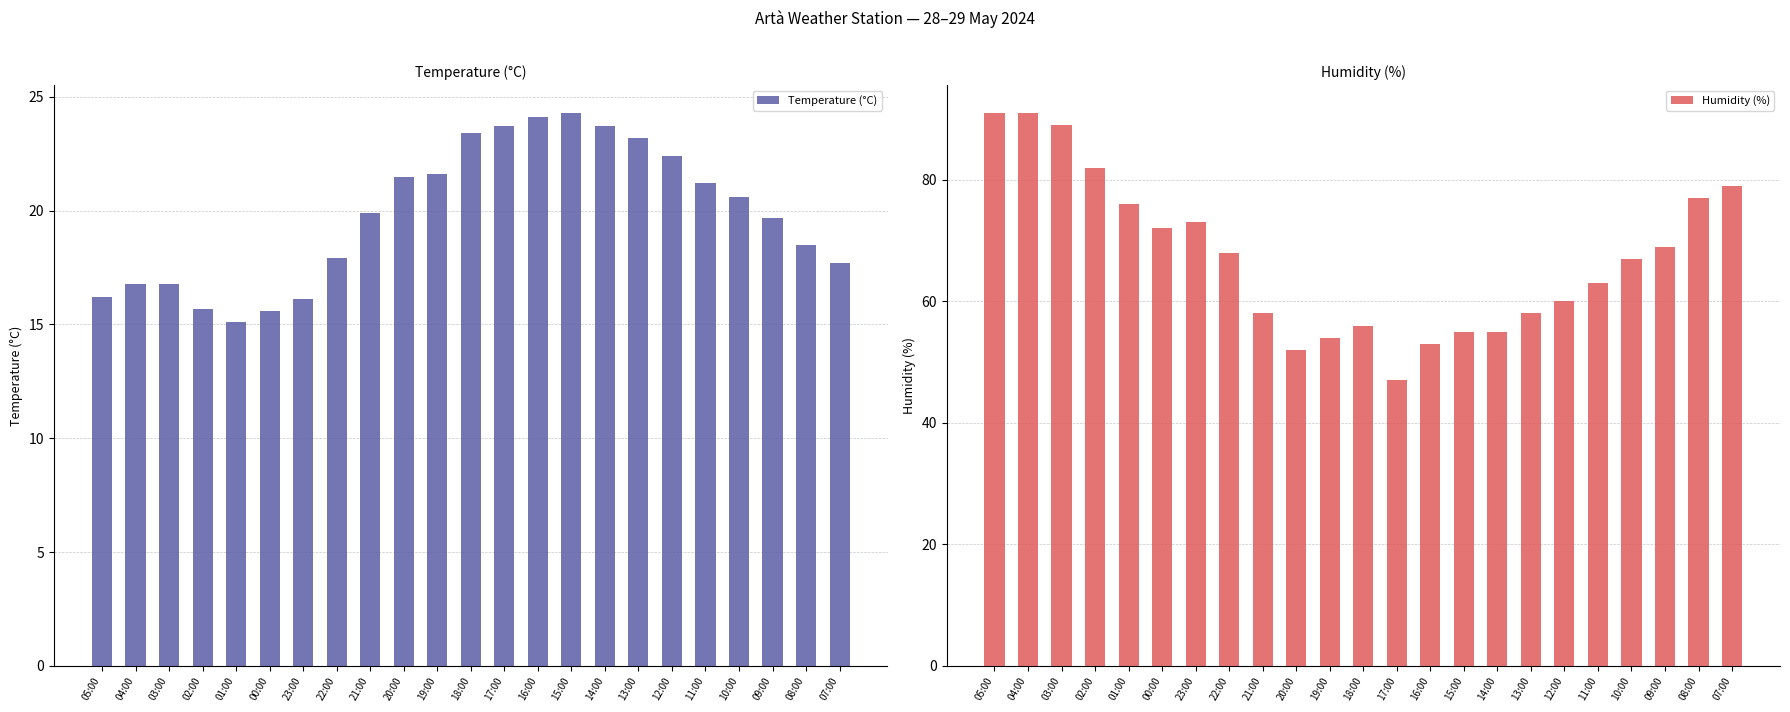

At which category is the sum across all series the highest?

04:00